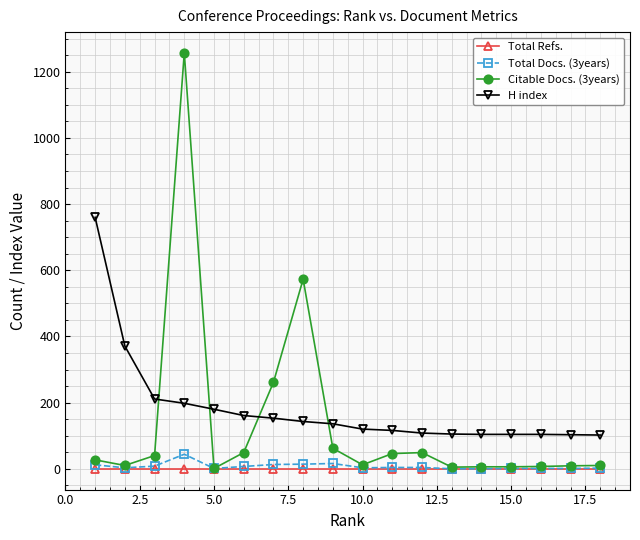

True or false: H index and Total Refs. intersect in this chart.

False